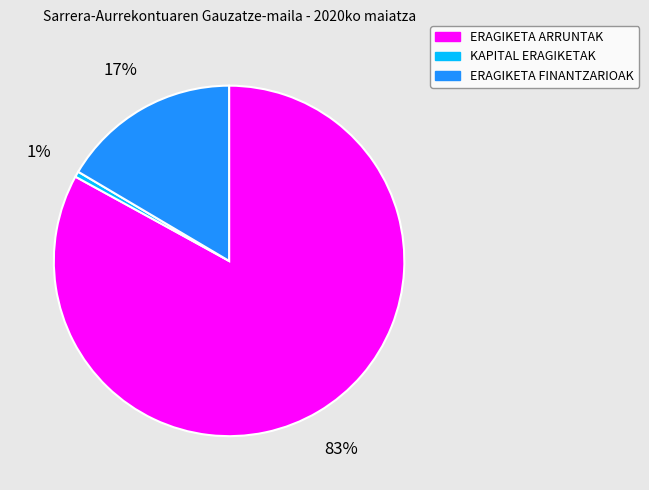

What is the smallest slice in the pie chart?

KAPITAL ERAGIKETAK